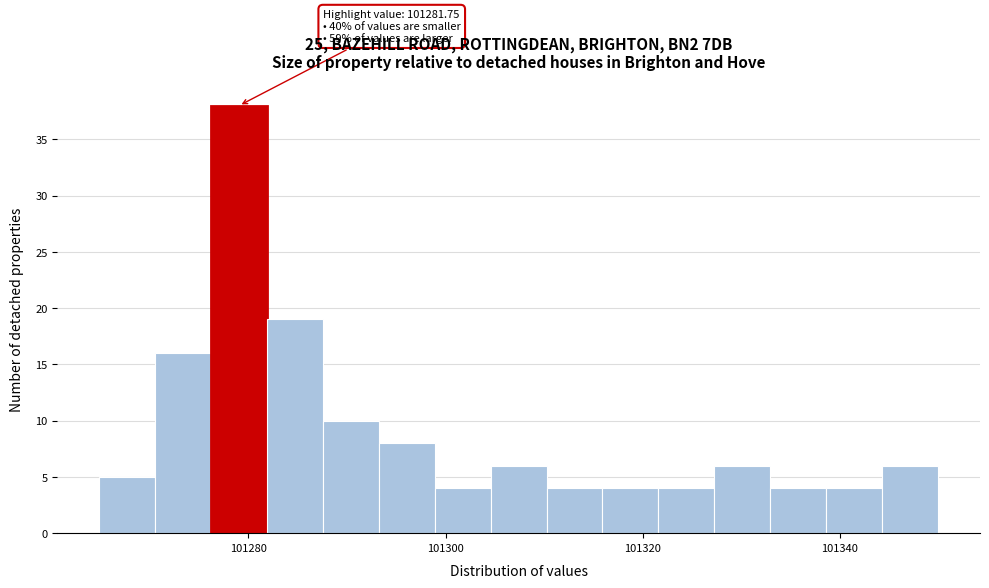

Around what value on the x-axis is the tallest bar? Give the approximate position of its centre, as read against the axis.

101280